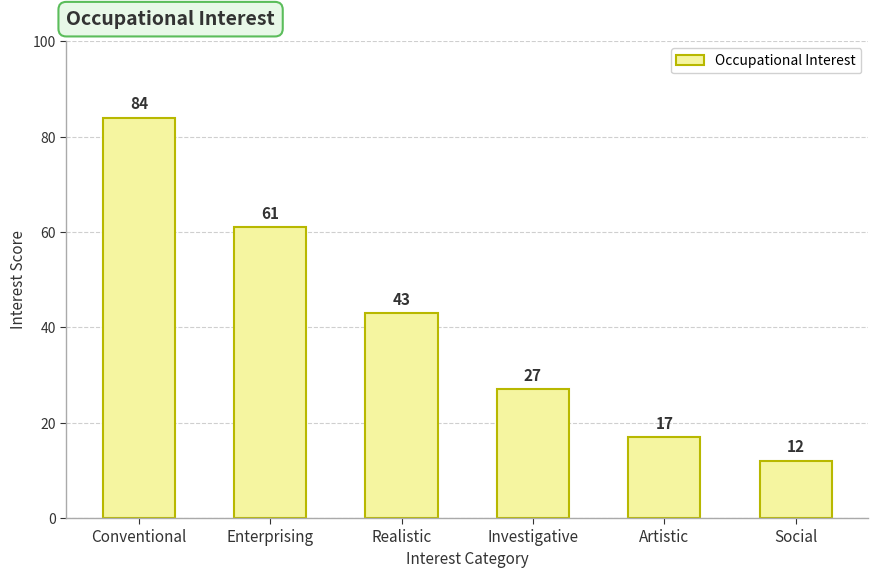

What is the difference between the maximum and second lowest values?

67